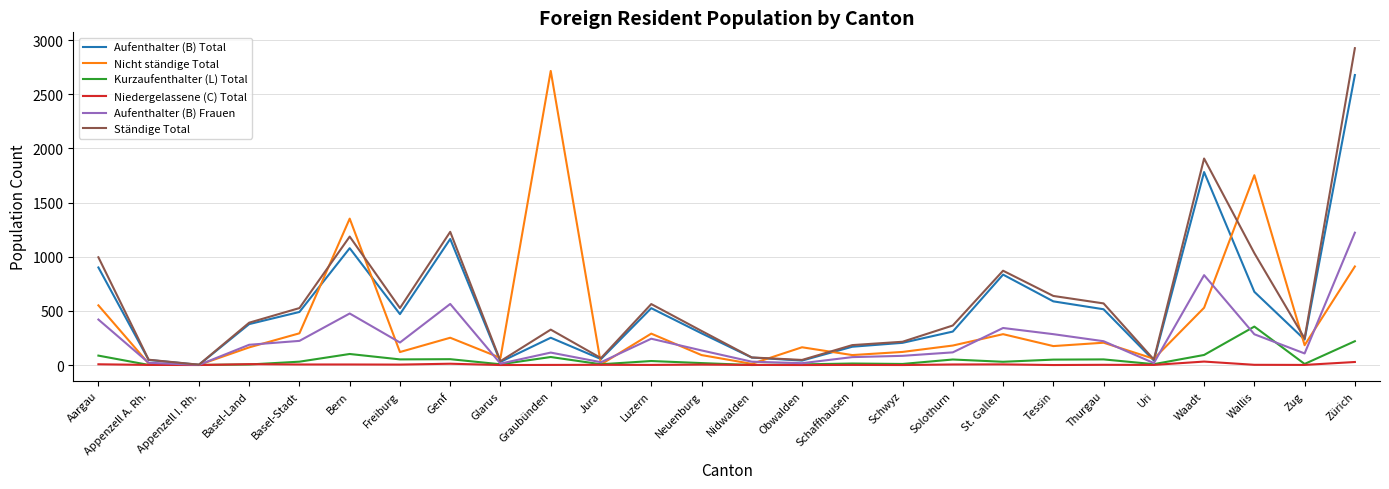

Is it true that Aufenthalter (B) Frauen equals 1222 at Zürich?

True